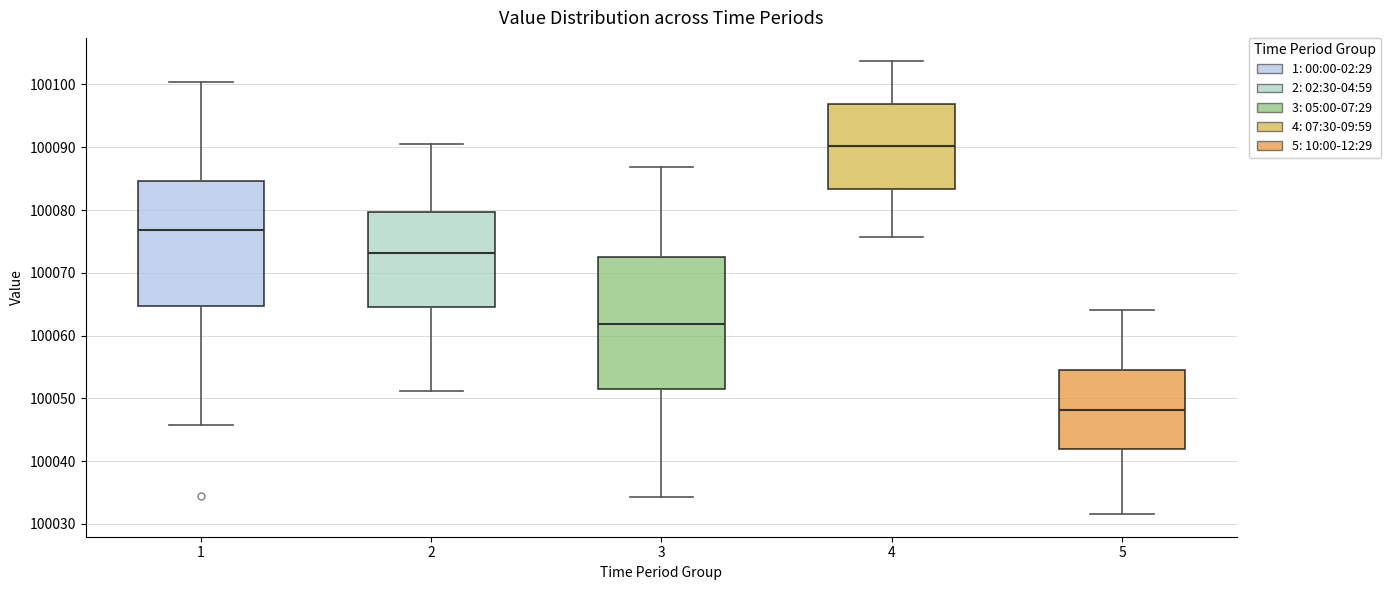

Where does the upper whisker of the box at x = 1 end on the y-axis? The values are not printed on the chart, so give them approximately, as read against the axis.

100100